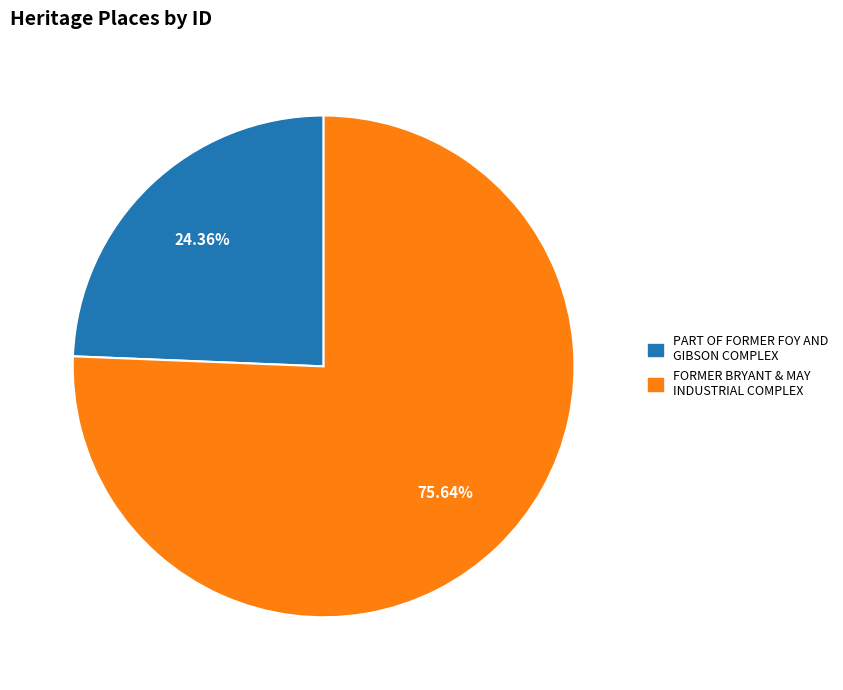

To the nearest percent, what is the difference between the largest and smallest slice percentages?

51%